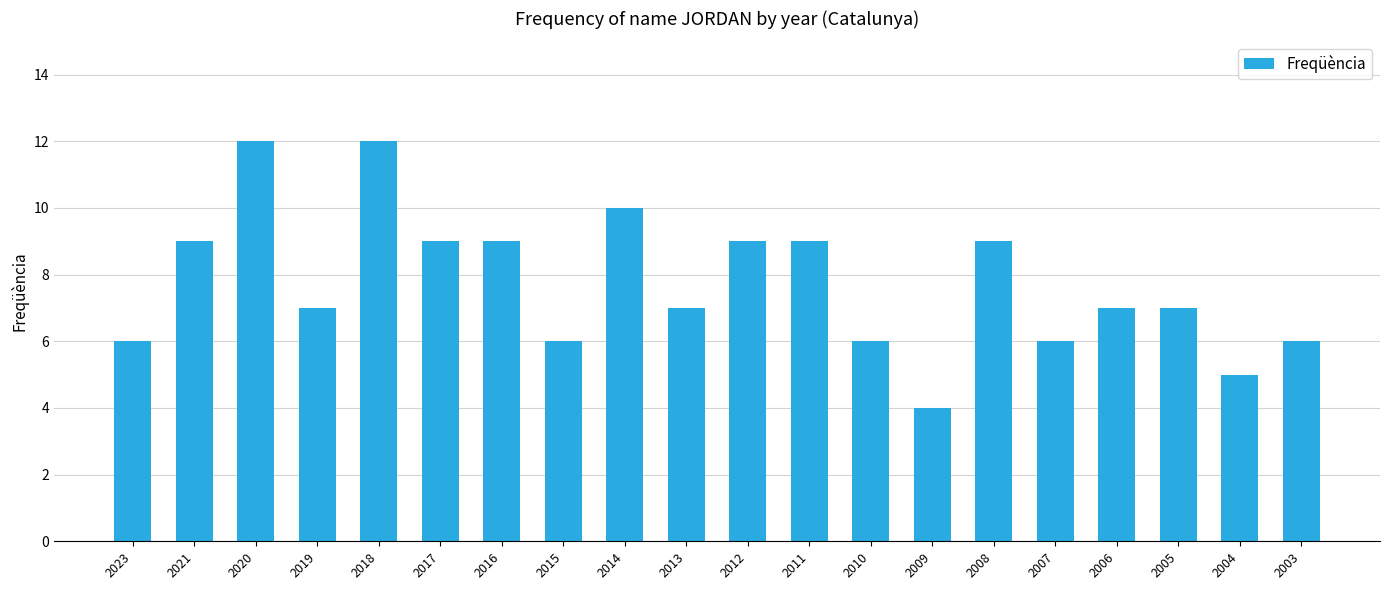

What is the smallest value displayed?

4